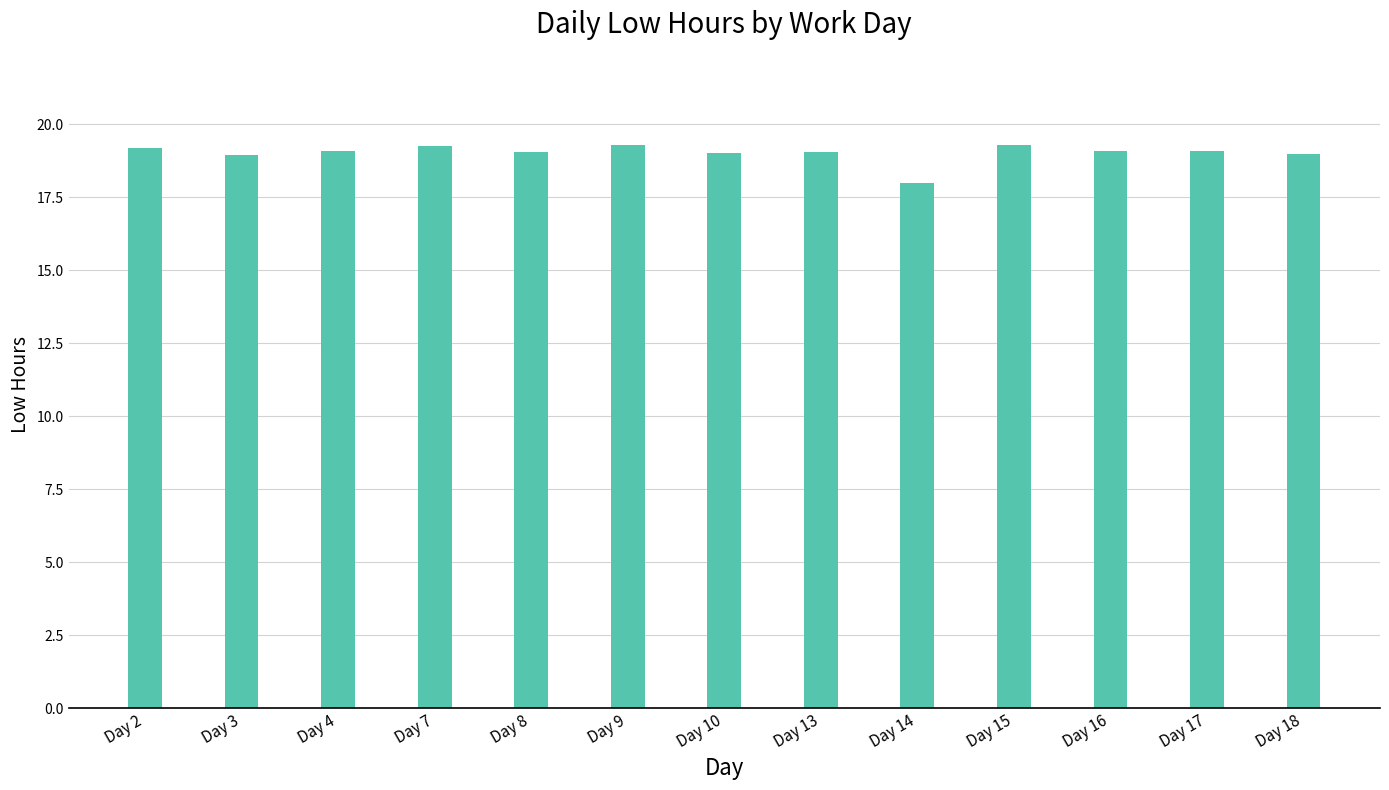

Approximately how many times larger is the value at Day 3 compared to Day 7?

1.0